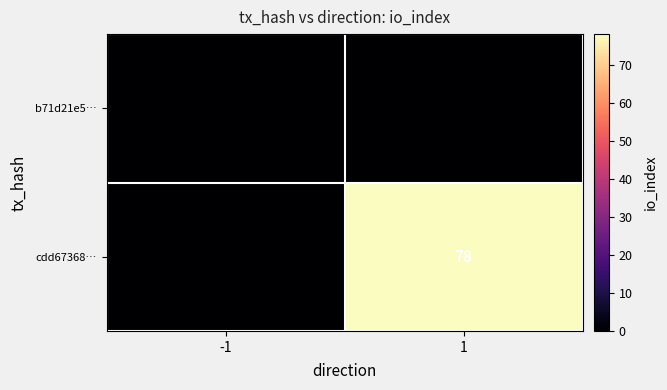

List the series in order of their peak value, lowest first.

b71d21e5…, cdd67368…